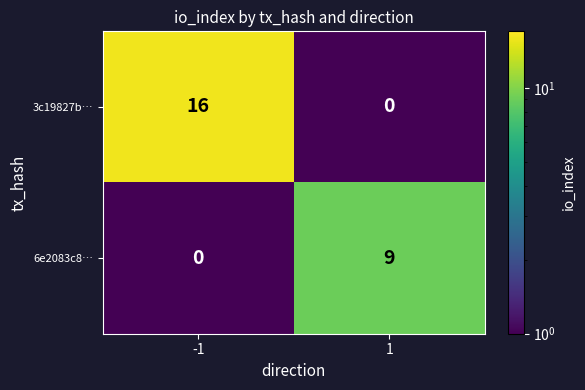

Between -1 and 1, which series saw the biggest shift?

3c19827b…